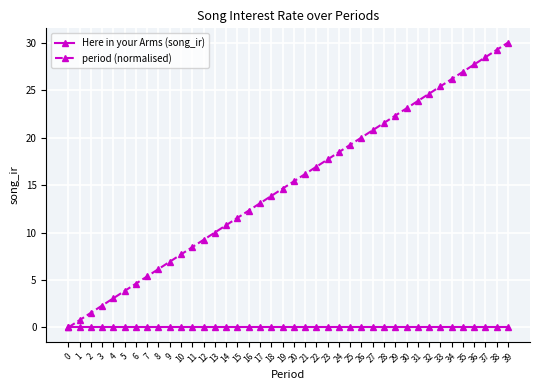

What are all the series names shown in the legend?

Here in your Arms (song_ir), period (normalised)